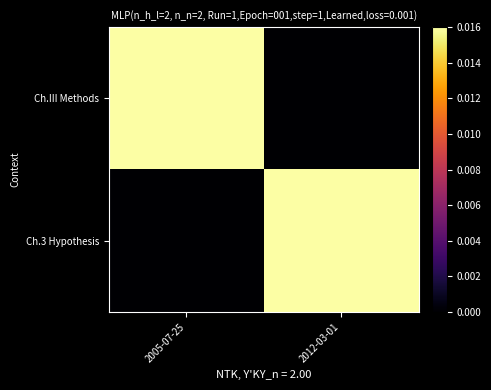

Reading left to right, what are all the values shown in this chart?

Ch.III Methods: 2005-07-25=1.0	2012-03-01=0.0
Ch.3 Hypothesis: 2005-07-25=0.0	2012-03-01=1.0